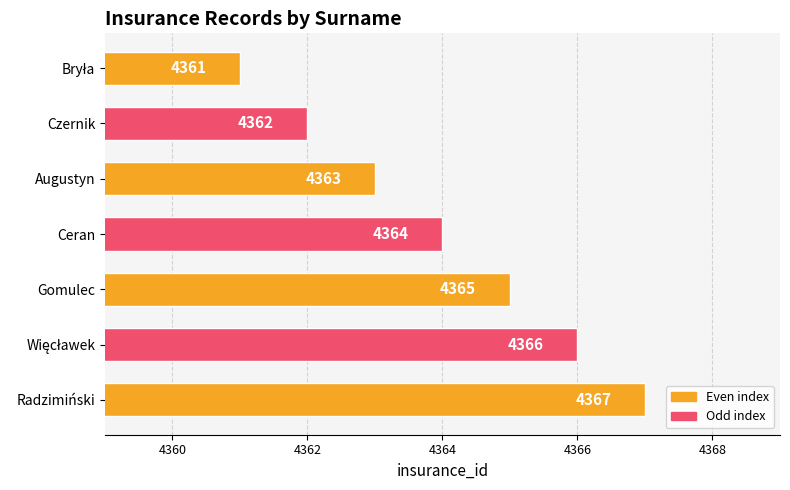

Reading top to bottom, extract all data points from this chart.

4361	4362	4363	4364	4365	4366	4367